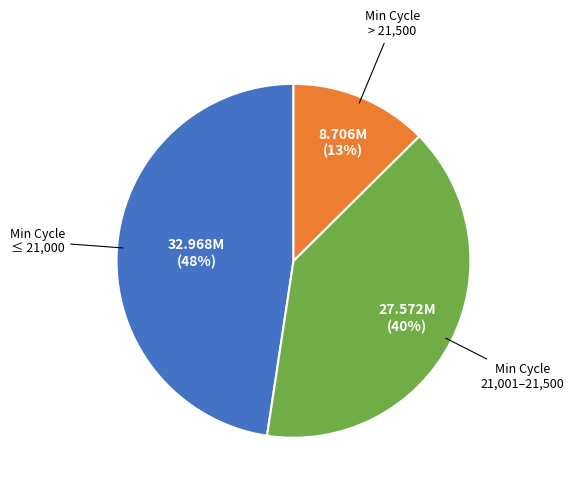

Is there a majority slice in this chart?

No